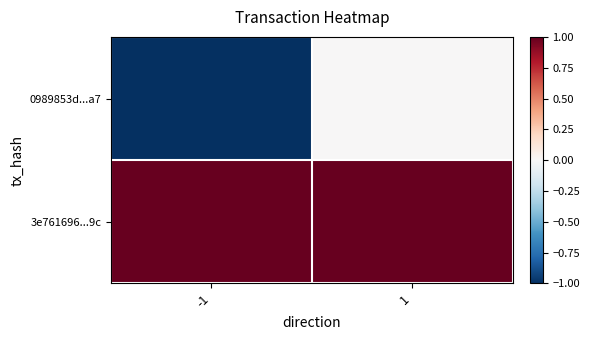

Which series has the largest total across all categories?

3e761696...9c